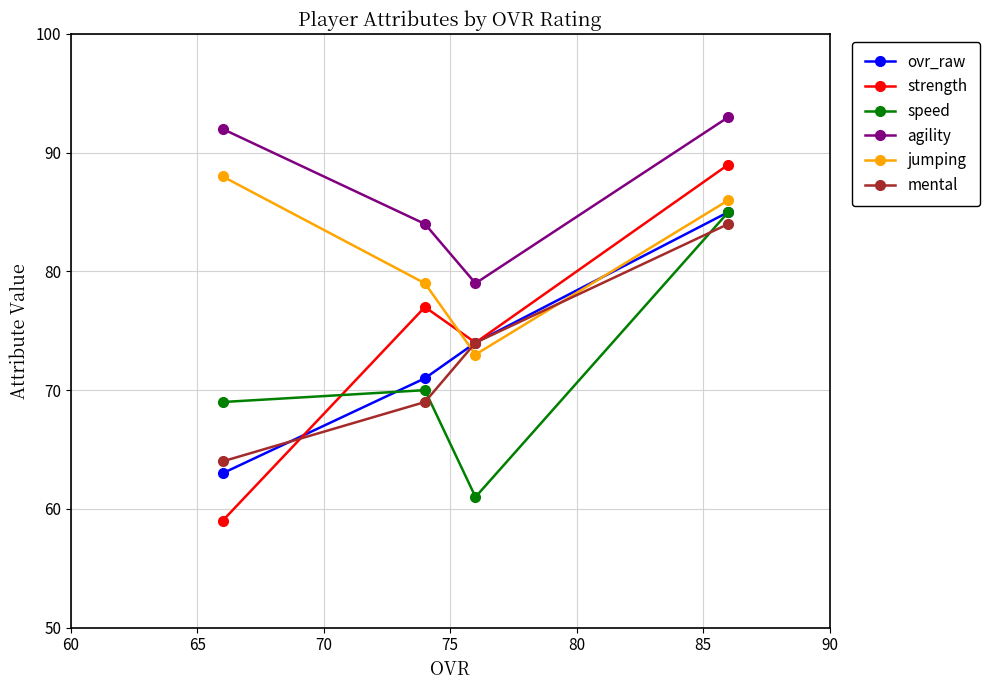

Reading left to right, list all the values displayed in this chart.

ovr_raw: 63	71	74	85
strength: 59	77	74	89
speed: 69	70	61	85
agility: 92	84	79	93
jumping: 88	79	73	86
mental: 64	69	74	84